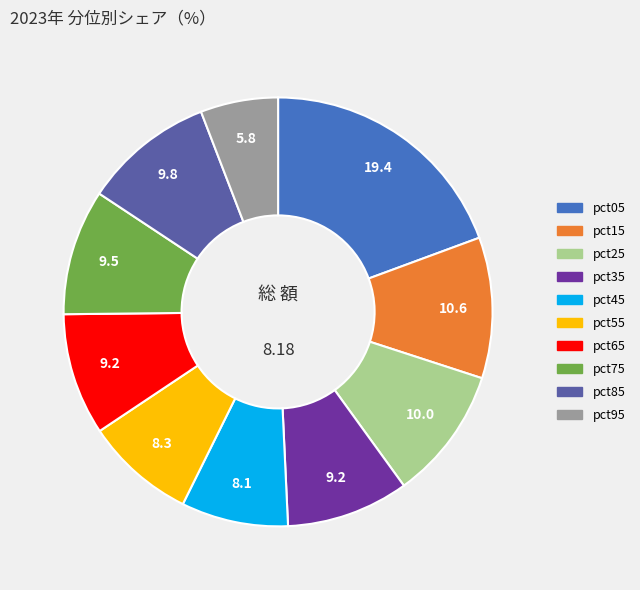

The pct25 slice represents 10% of the pie. True or false?

True